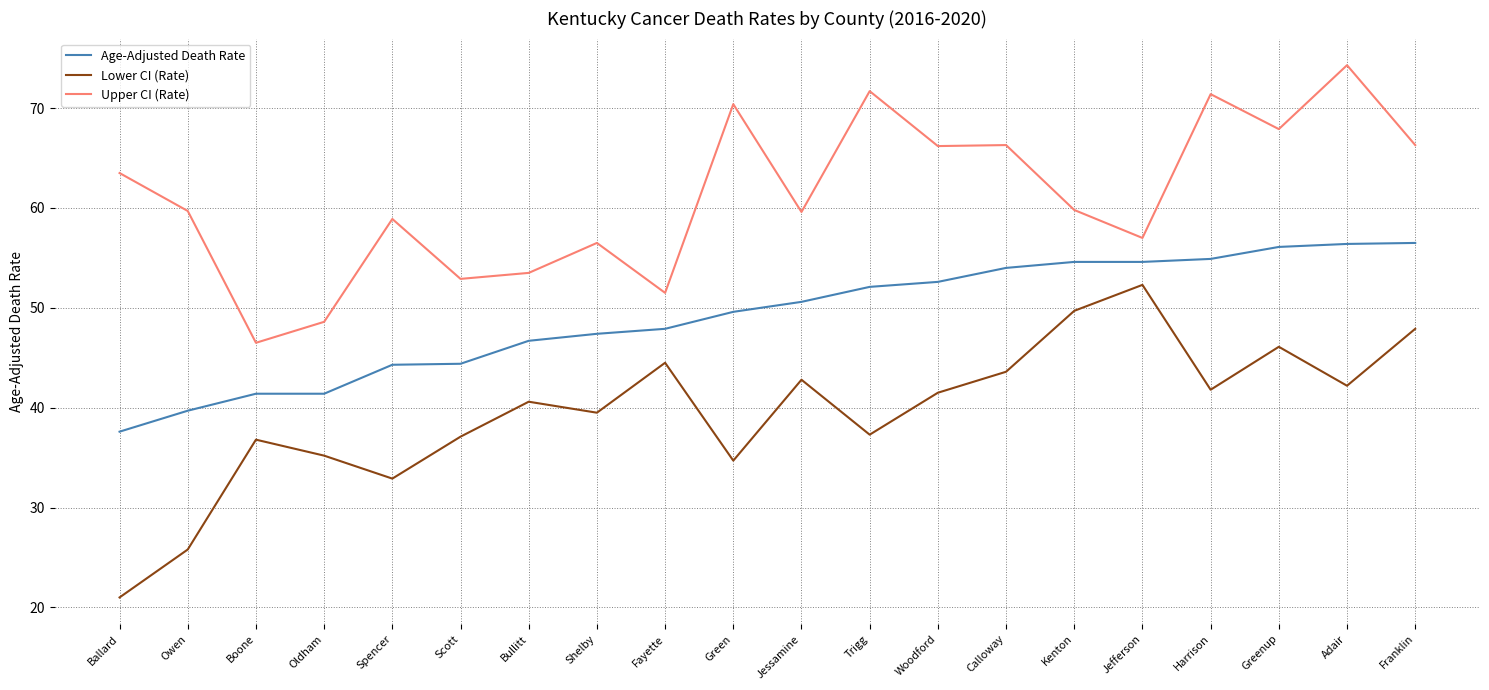

At which label does Upper CI (Rate) reach its peak?

Adair